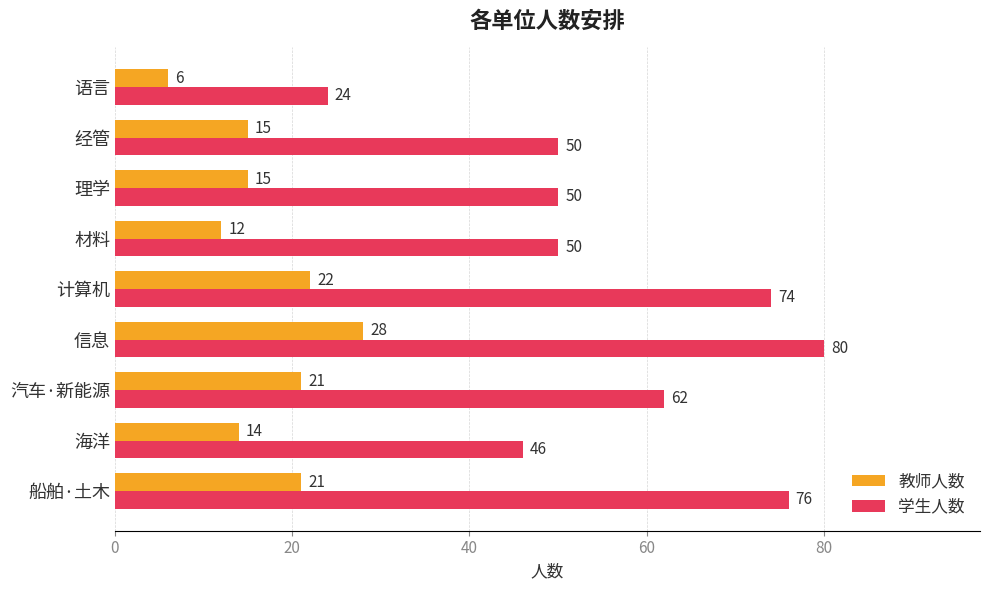

At which label does 教师人数 reach its peak?

信息